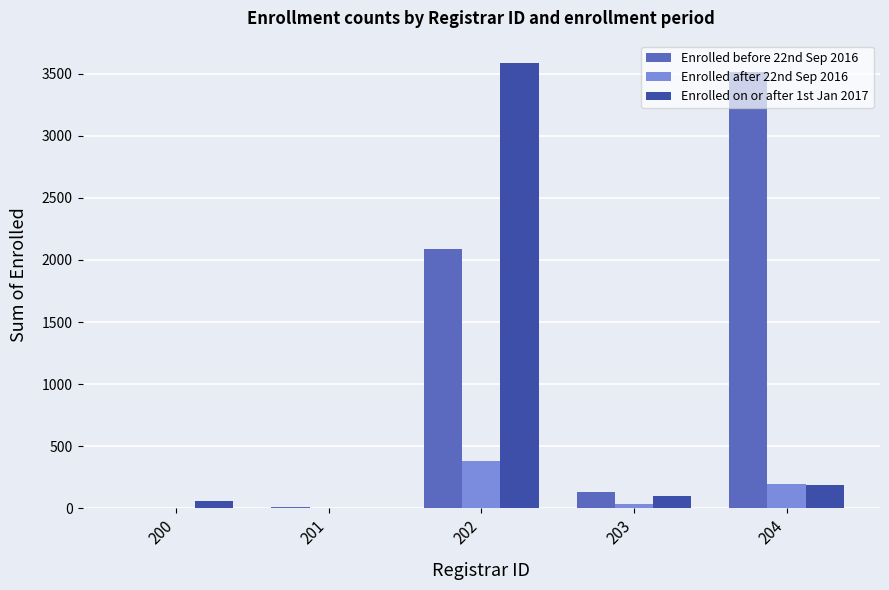

The value of Enrolled on or after 1st Jan 2017 at 204 is 185. True or false?

True